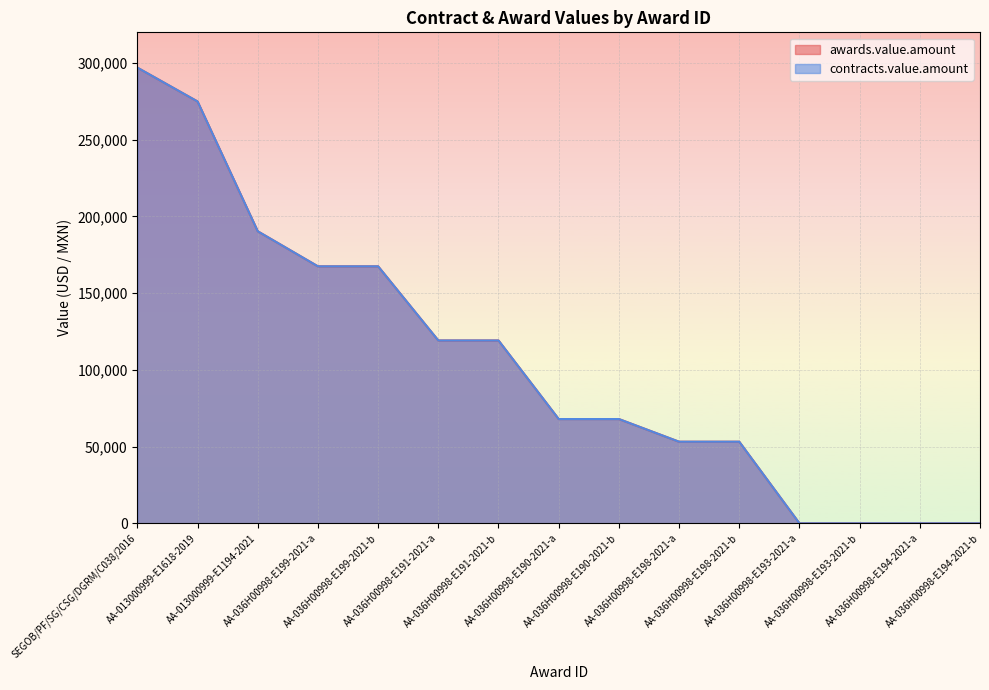

At which category does the chart reach its minimum across all series?

AA-036H00998-E193-2021-a